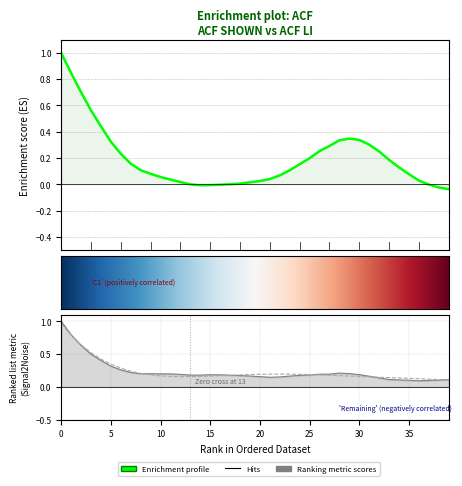

Count the number of data series in this chart.

3